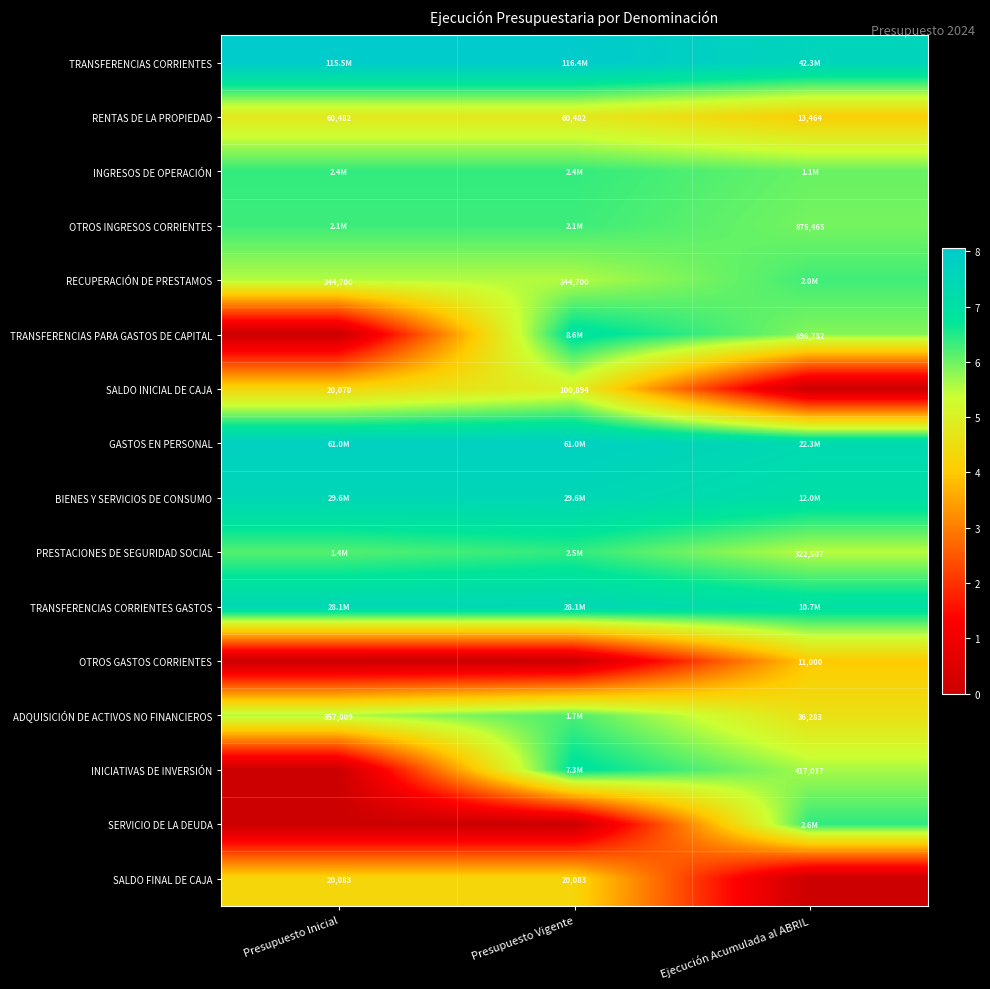

What is the total value across all series at Presupuesto Inicial?

74.1